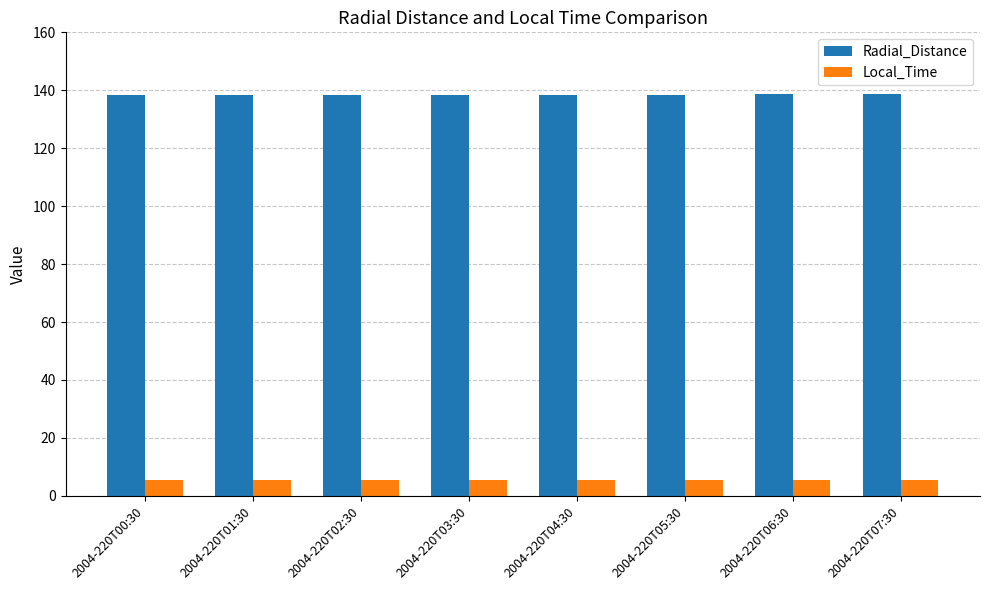

How many categories are shown in the chart?

8